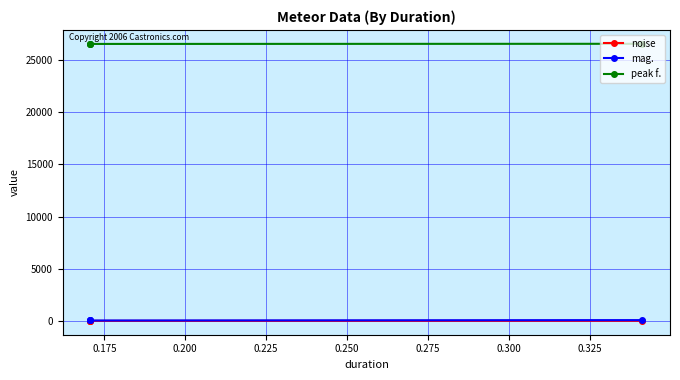

Which has a higher value, 0.200 or 0.175?

0.175